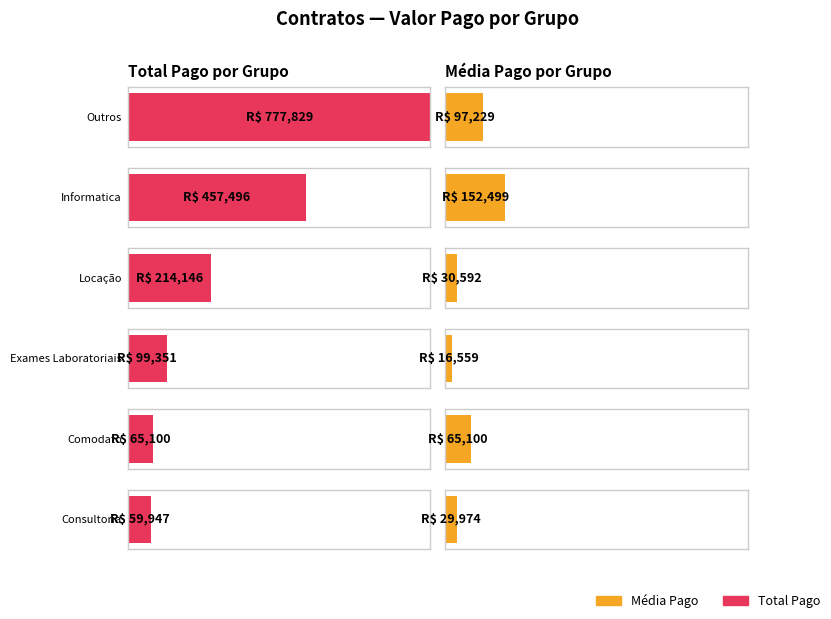

Is it true that the value at BIOMÉRIEUX is 2545?

False